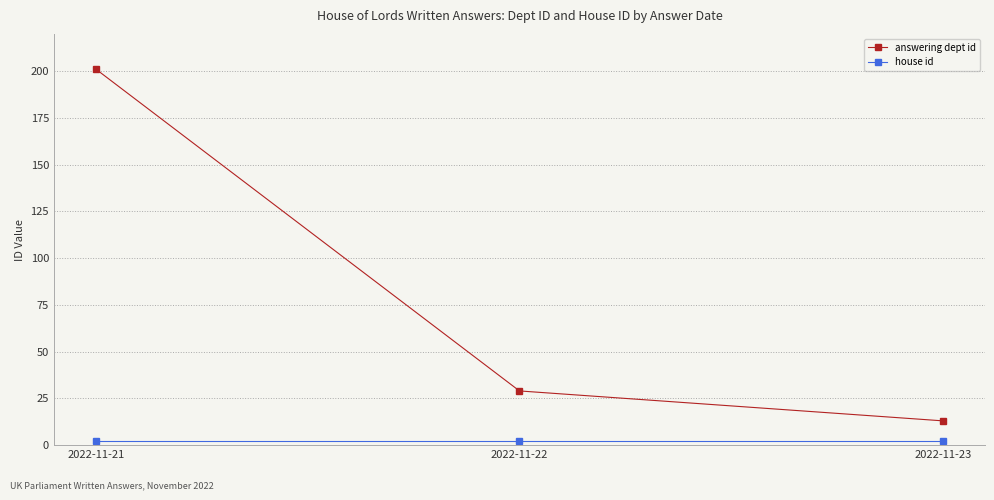

List the labels in order of answering dept id value, largest first.

2022-11-21, 2022-11-22, 2022-11-23